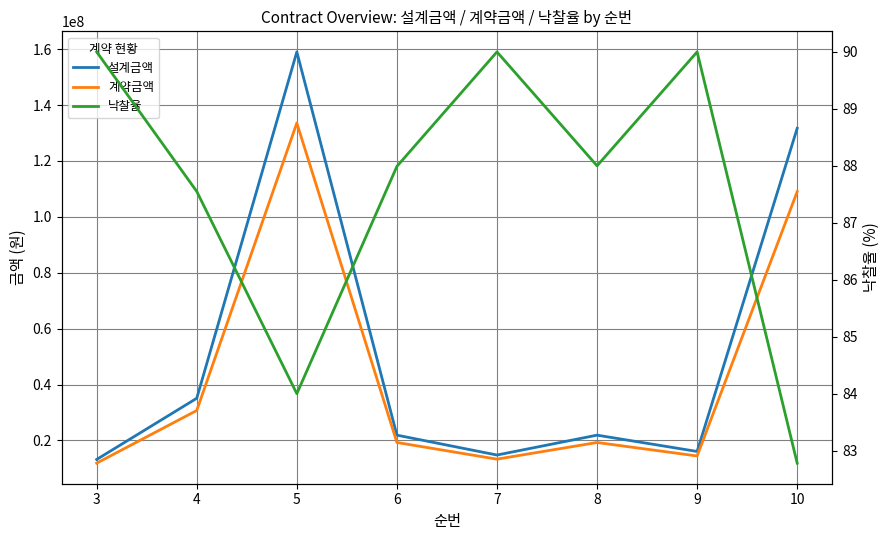

Rank the series by their maximum value, from highest to lowest.

설계금액, 계약금액, 낙찰율